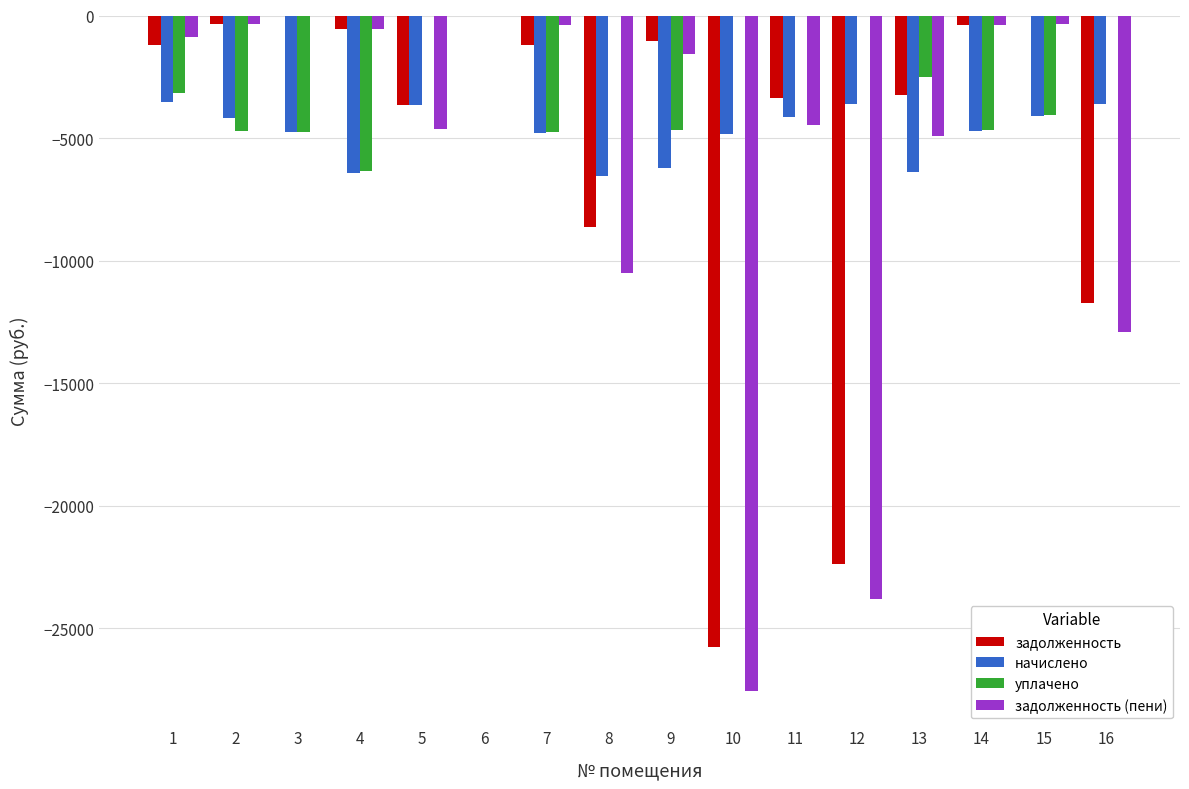

Where is задолженность nearest to the value -12890?

16